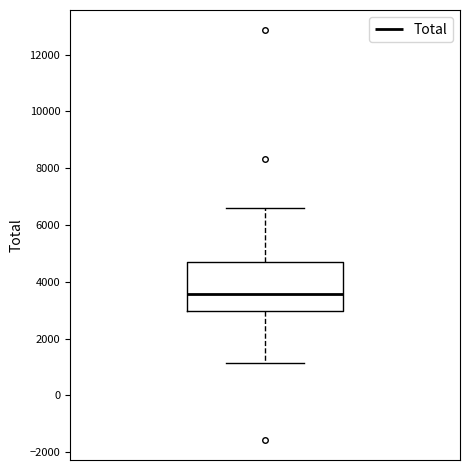

Transcribe this box plot: give where the median line is, the range the box spans, and where the two whiskers end, as read against the y-axis. The values are not printed on the chart, so give them approximately, as read against the axis.

median 3600, box 3000 to 4600, whiskers 1200 to 6600